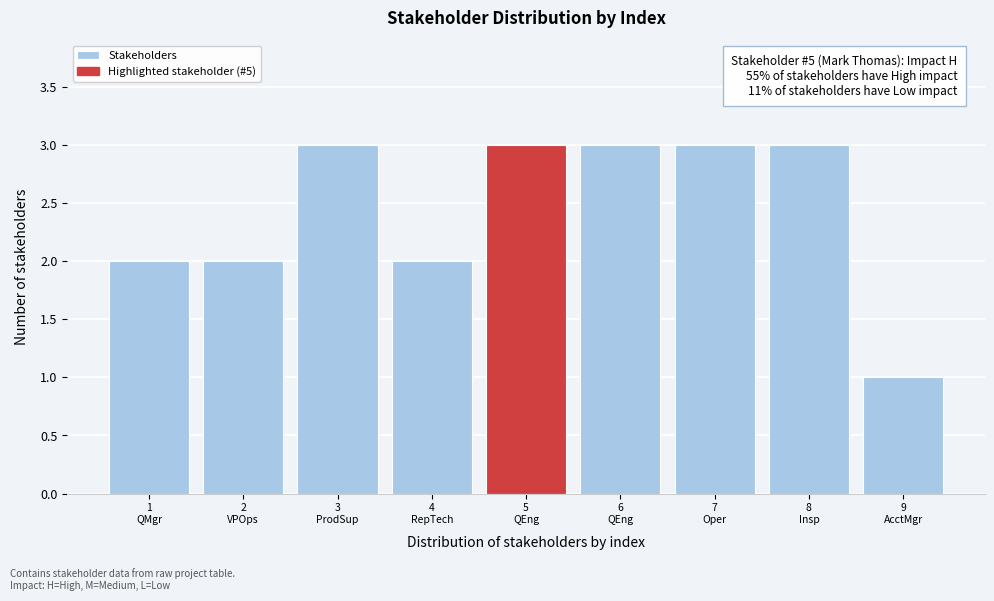

Reading left to right, what are all the values shown in this chart?

2	2	3	2	3	3	3	3	1